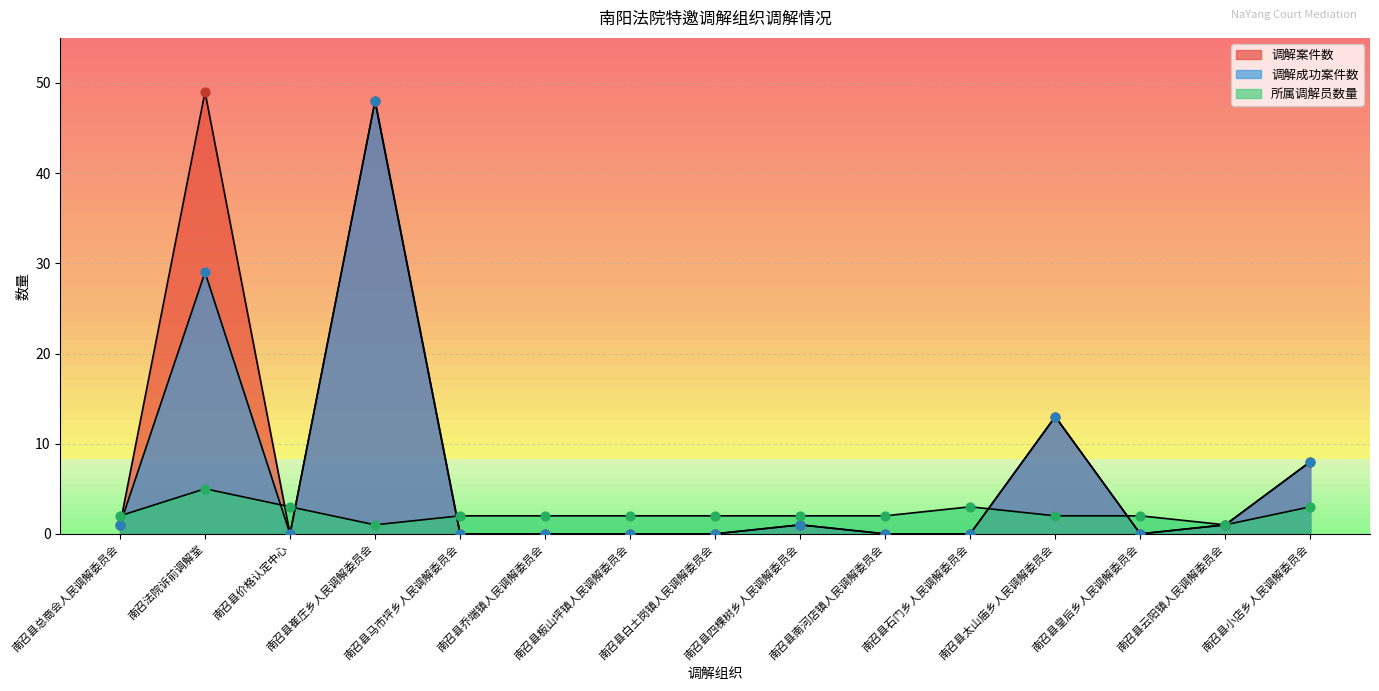

Which series has the widest spread of Y values?

调解案件数